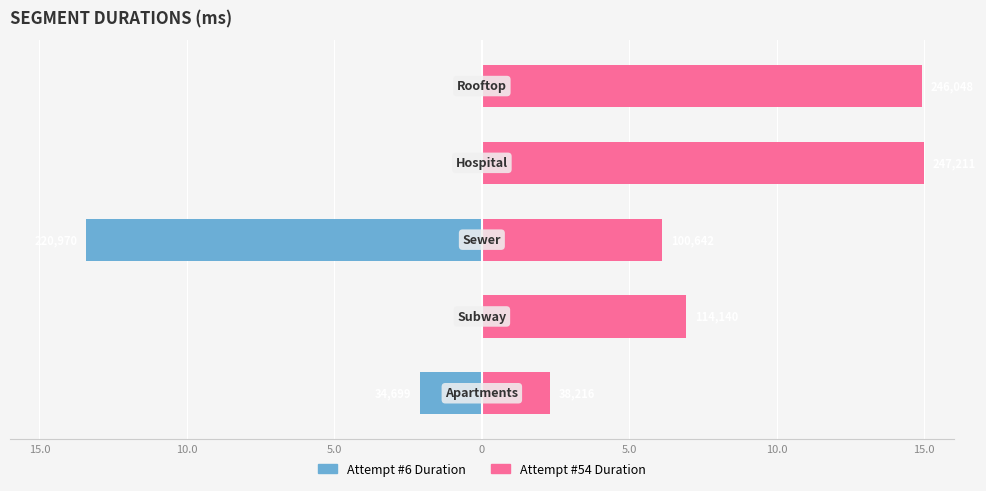

Reading left to right, what are all the values shown in this chart?

Attempt #6 Duration: -2.1	0.0	-13.4	0.0	0.0
Attempt #54 Duration: 2.3	6.9	6.1	15.0	14.9